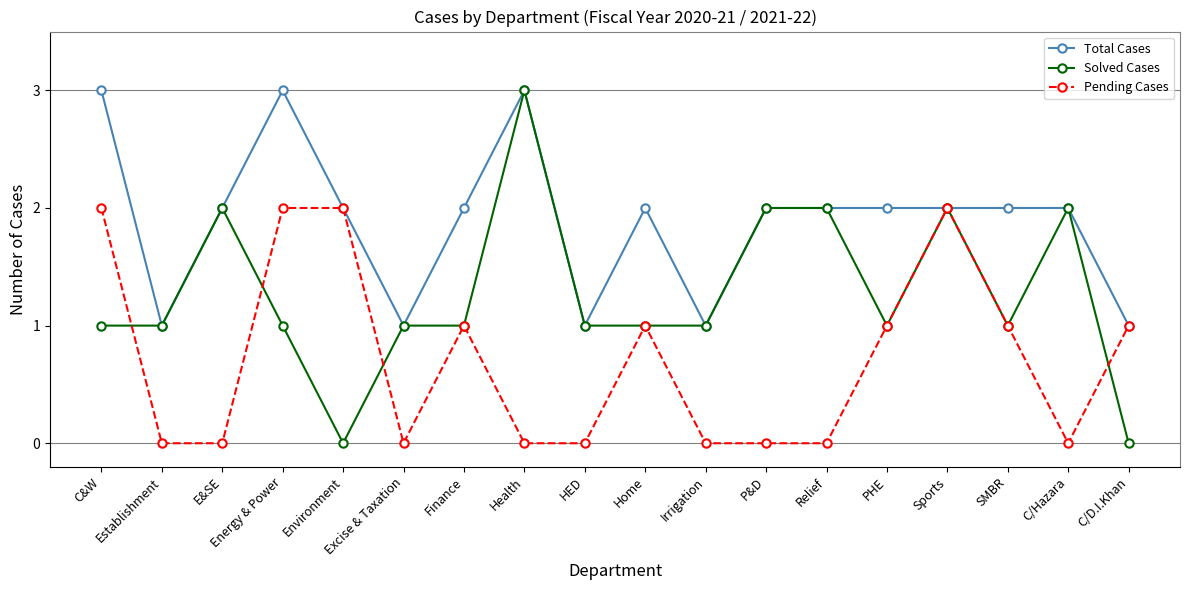

What is the value of the Pending Cases point at the 16th from the left?

1